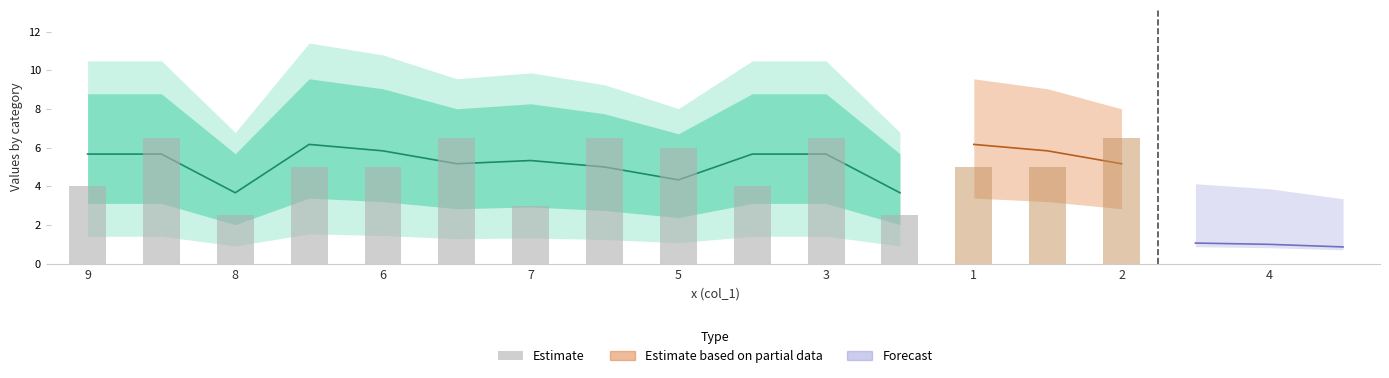

Between 1 and 3, which is larger?

3